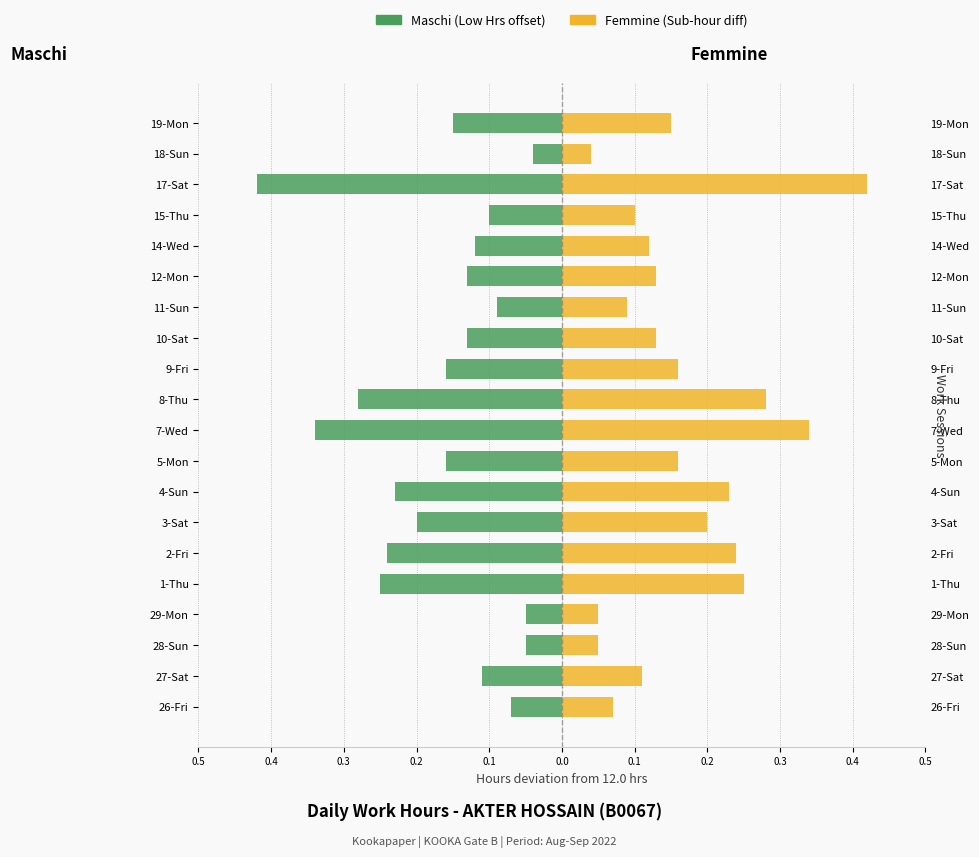

Are the bars grouped side by side (vs. stacked)?

Yes